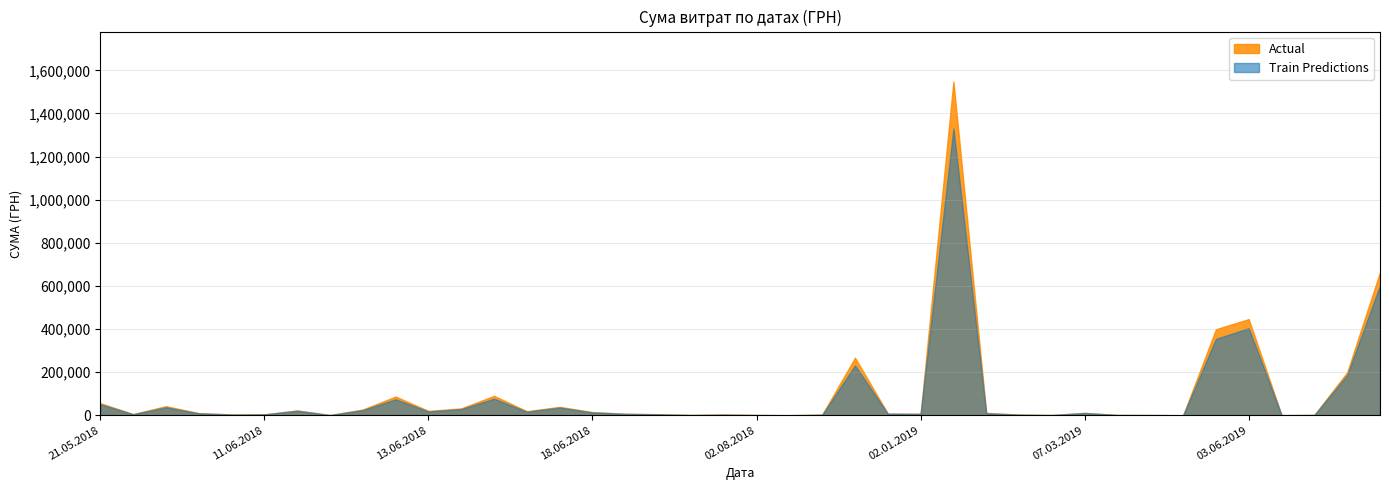

Between 02.05.2019 and 05.08.2019, which is larger?

05.08.2019